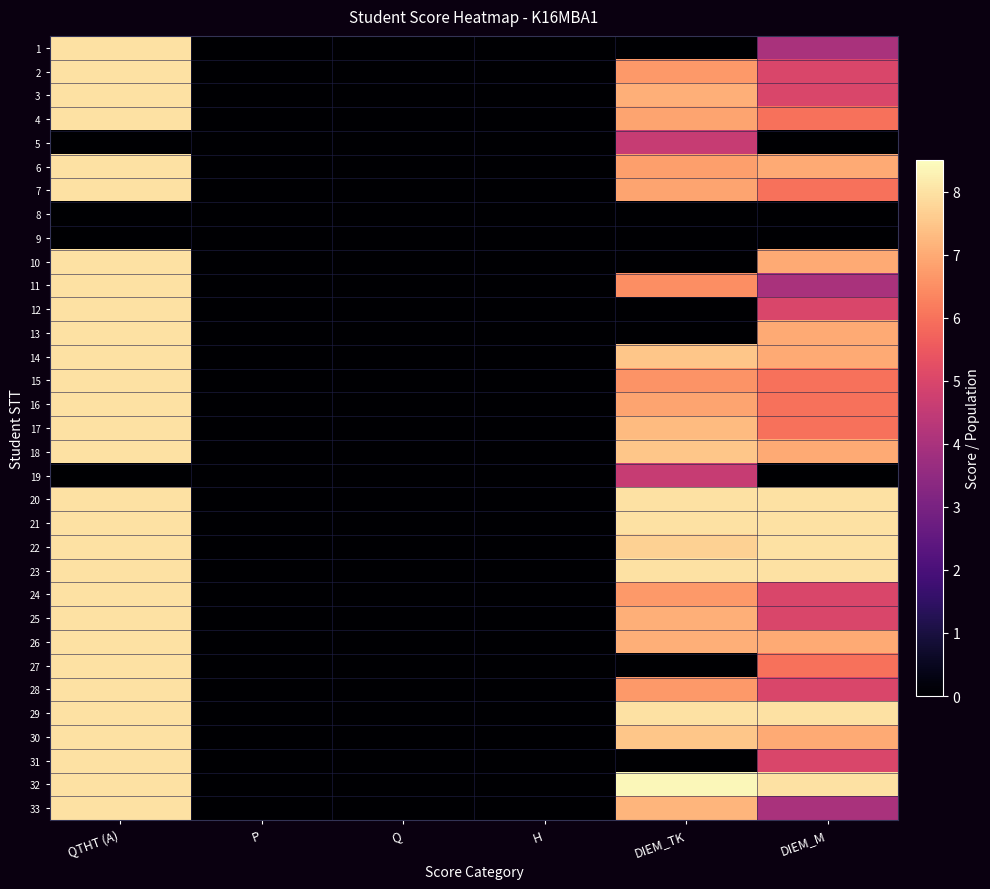

What is the greatest value displayed?

8.4